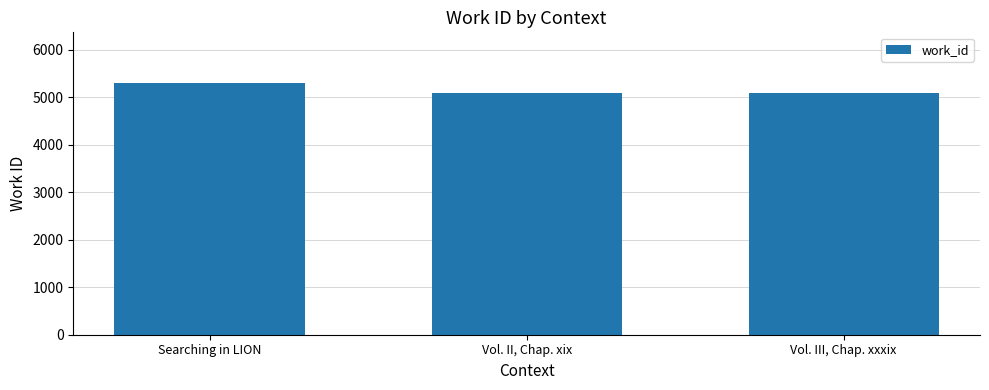

Is it true that the value at Vol. II, Chap. xix is 7457?

False